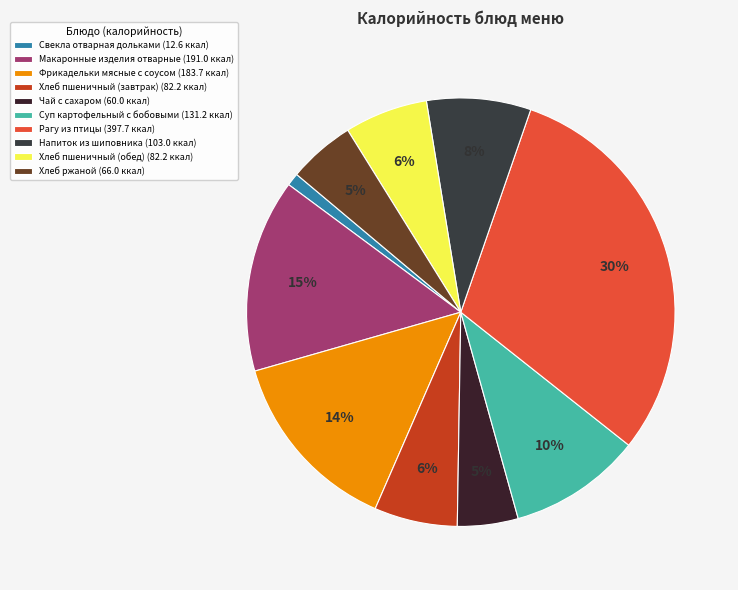

To the nearest percent, what is the difference between the Хлеб ржаной and Хлеб пшеничный (завтрак) slice percentages?

1%